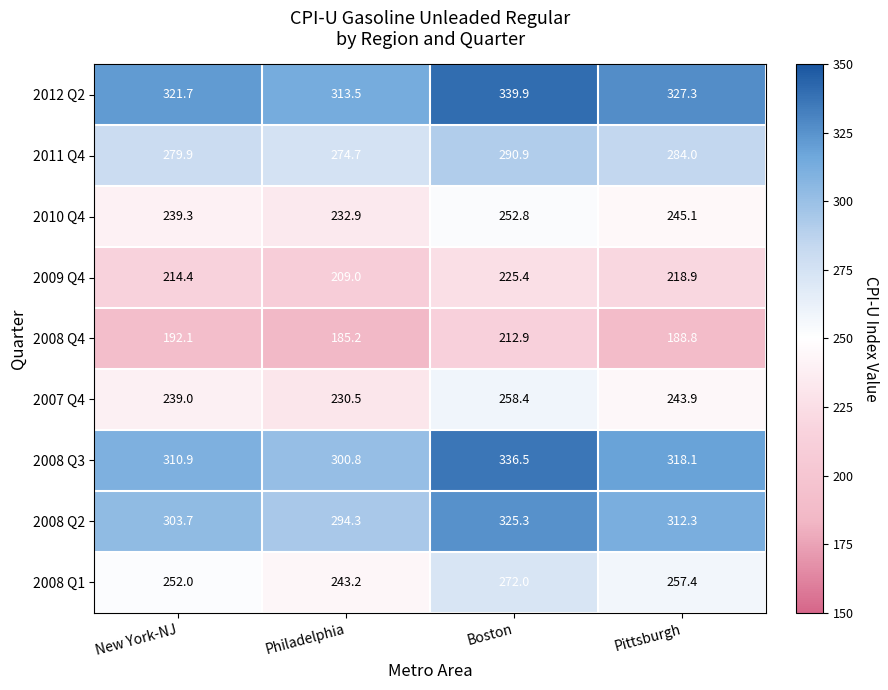

True or false: 2008 Q2 has a value of 141.2 at Pittsburgh.

False